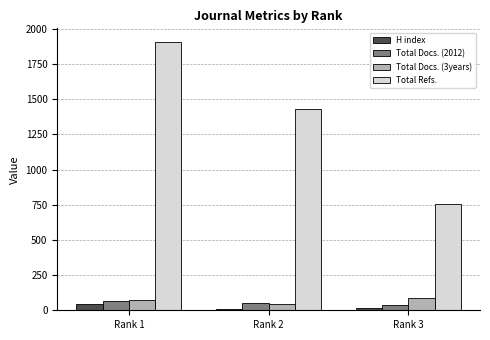

Where is H index nearest to the value 28?

Rank 3